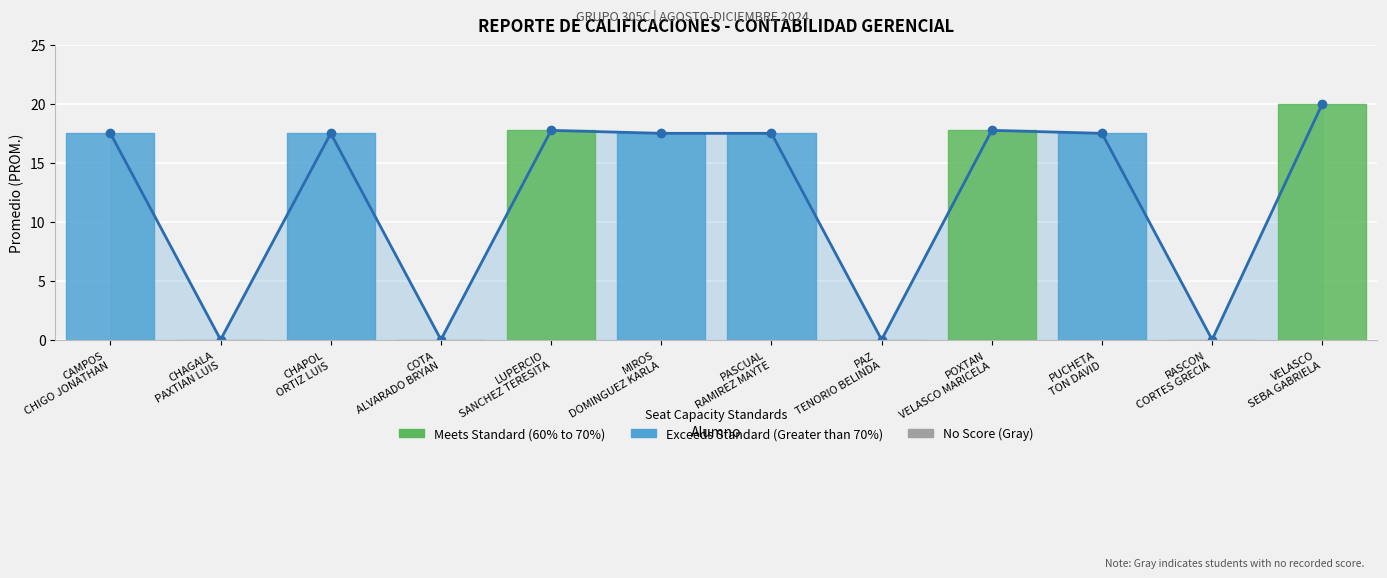

How many lines are shown in the chart?

1